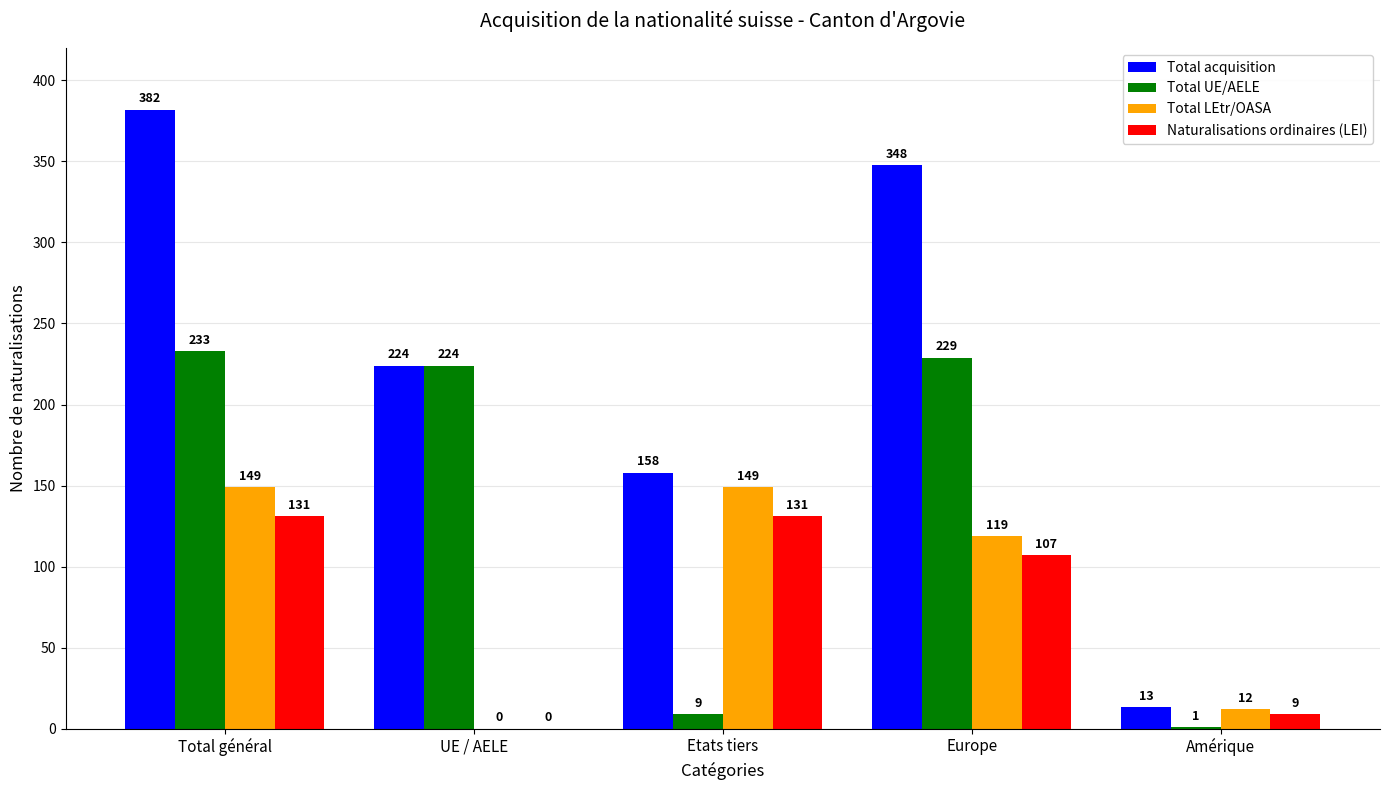

Which series changed the most between Total général and UE / AELE?

Total acquisition